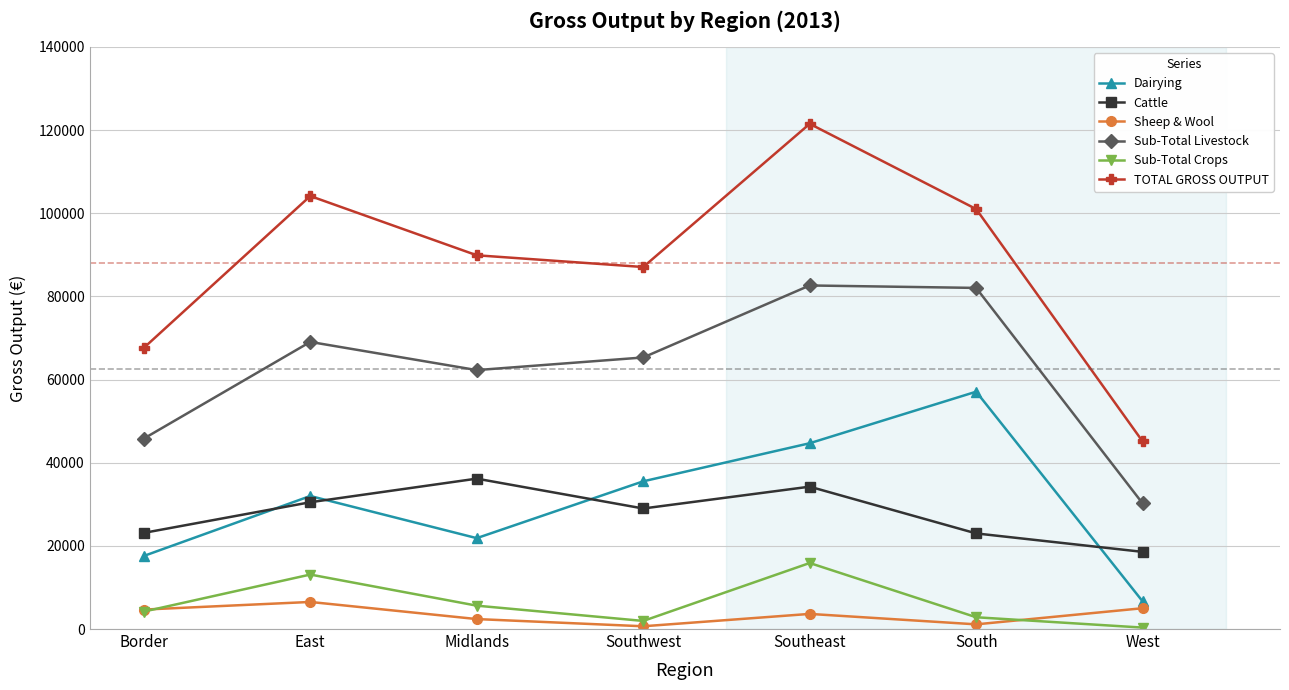

Is it true that Sheep & Wool equals 5006 at West?

True